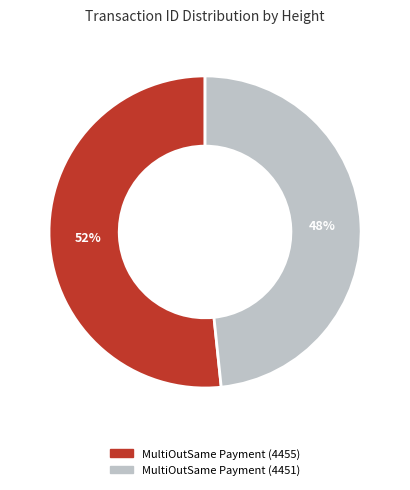

To the nearest percent, what portion does MultiOutSame Payment (4455) represent?

52%